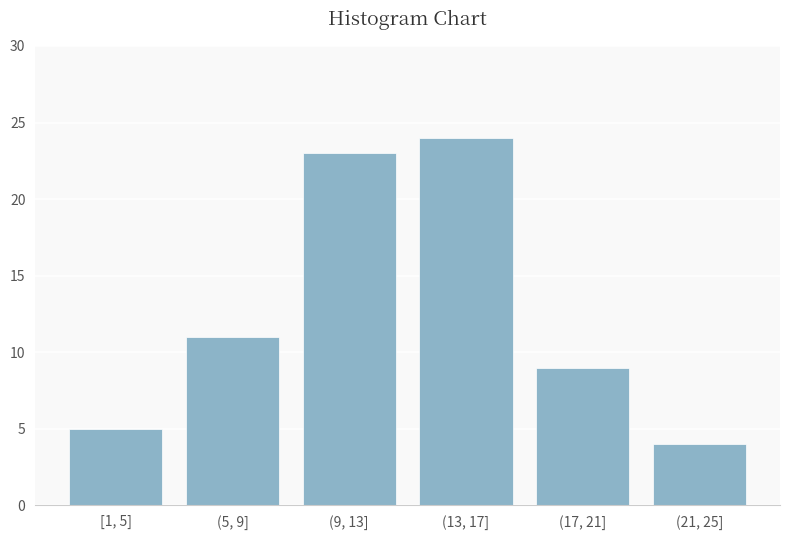

Reading left to right, transcribe all the data shown in this chart.

5	11	23	24	9	4